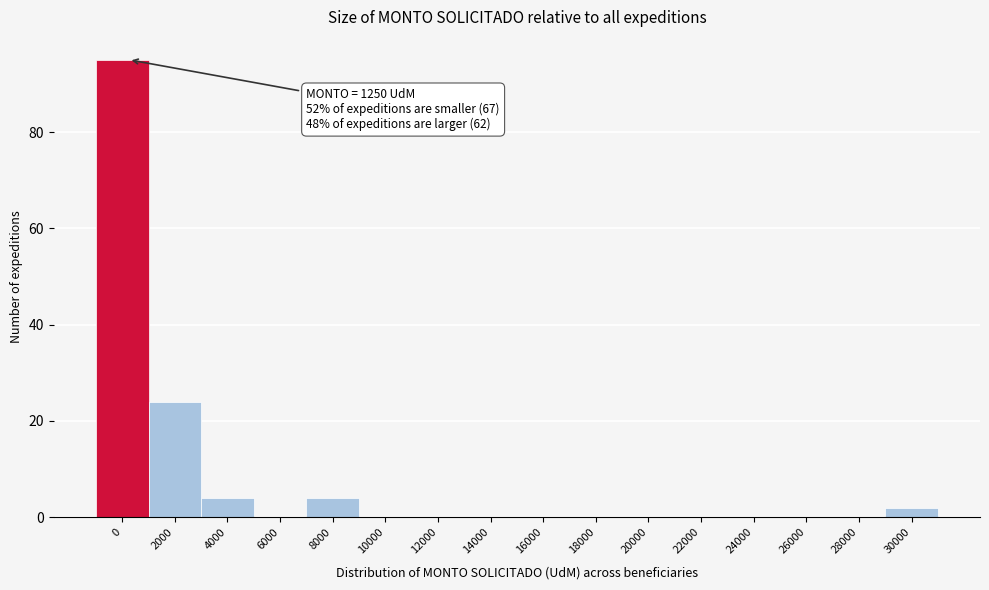

Reading left to right, list all the values displayed in this chart.

0=95	2000=24	4000=4	6000=0	8000=4	10000=0	12000=0	14000=0	16000=0	18000=0	20000=0	22000=0	24000=0	26000=0	28000=0	30000=2